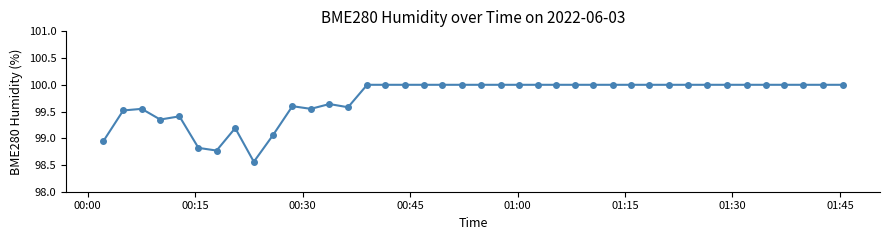

What is the value of the 20th point from the left?

100.0